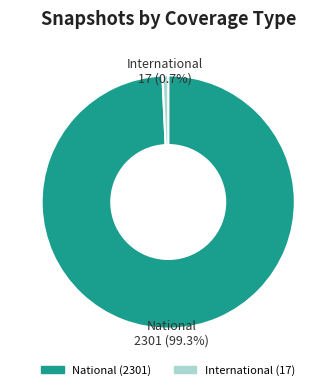

To the nearest percent, what is the difference between the largest and smallest slice percentages?

99%